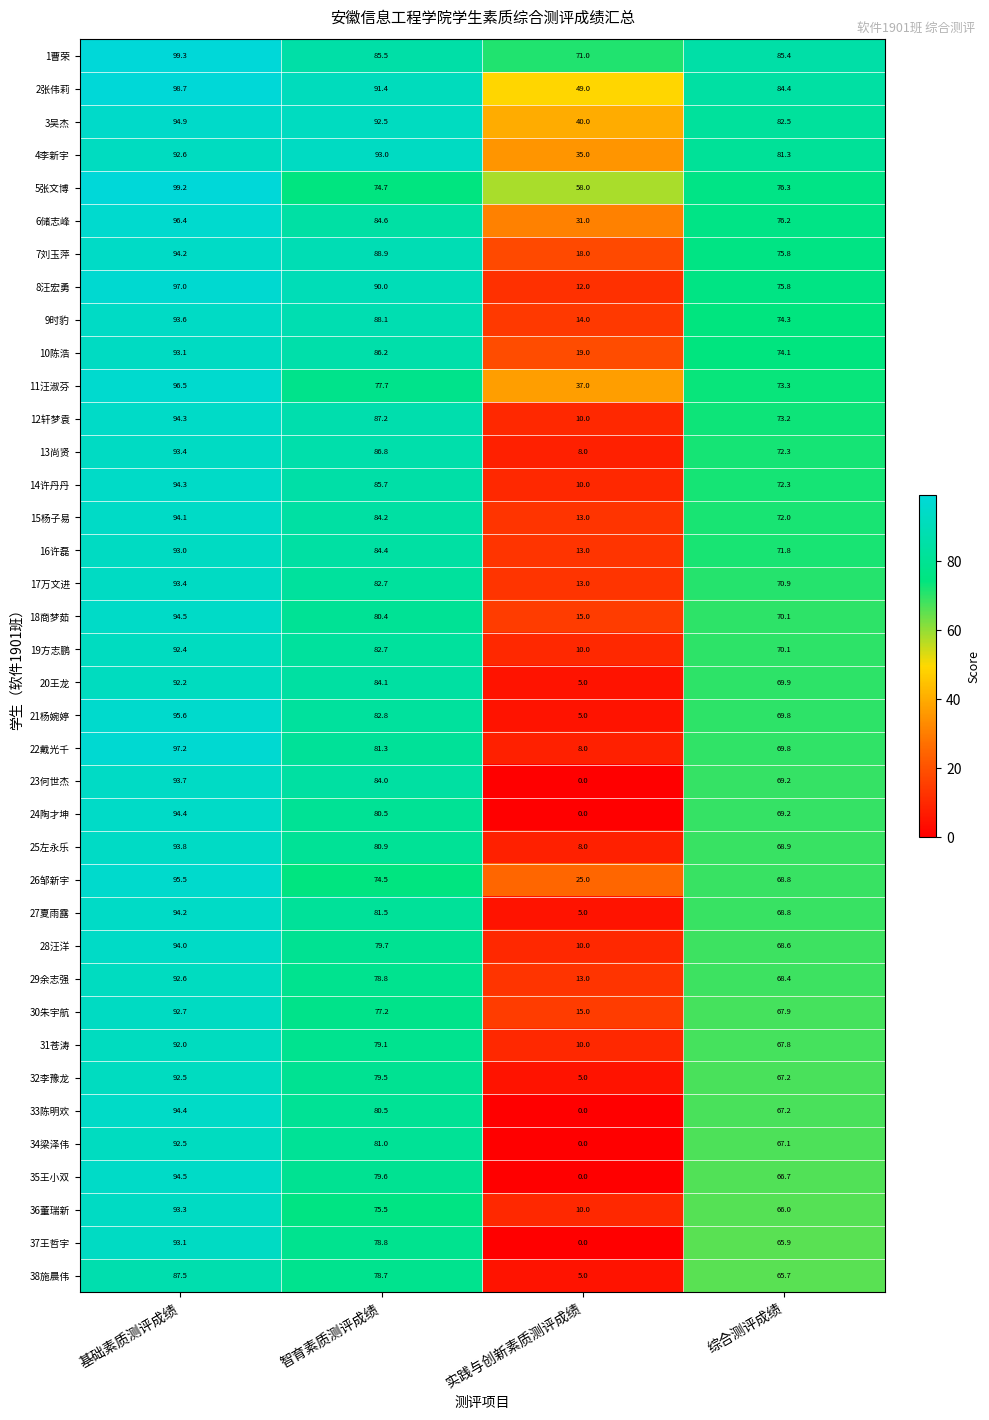

What is the difference between the highest and lowest values at 智育素质测评成绩?

18.5